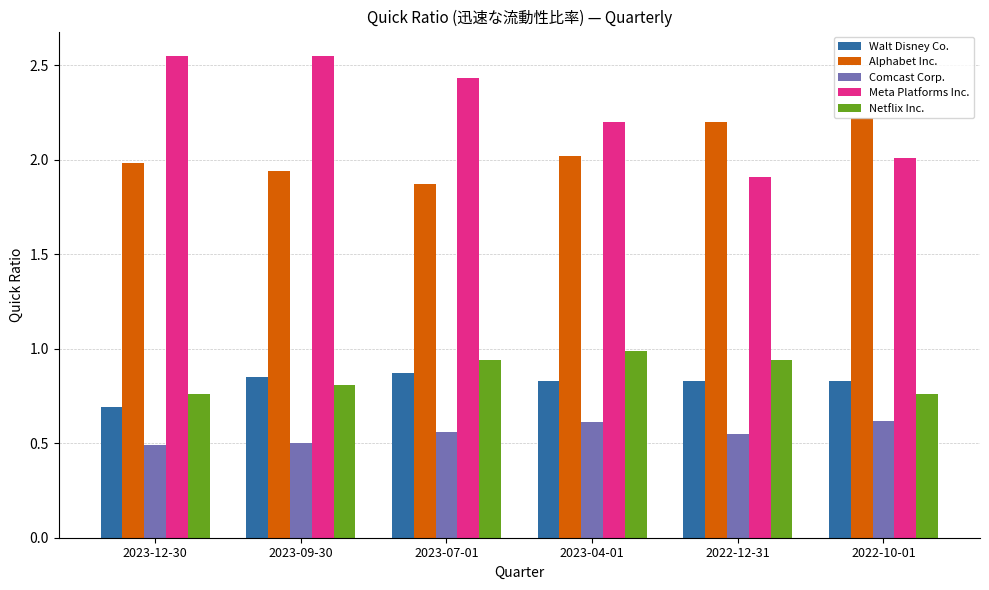

List the series in order of their peak value, highest first.

Meta Platforms Inc., Alphabet Inc., Netflix Inc., Walt Disney Co., Comcast Corp.